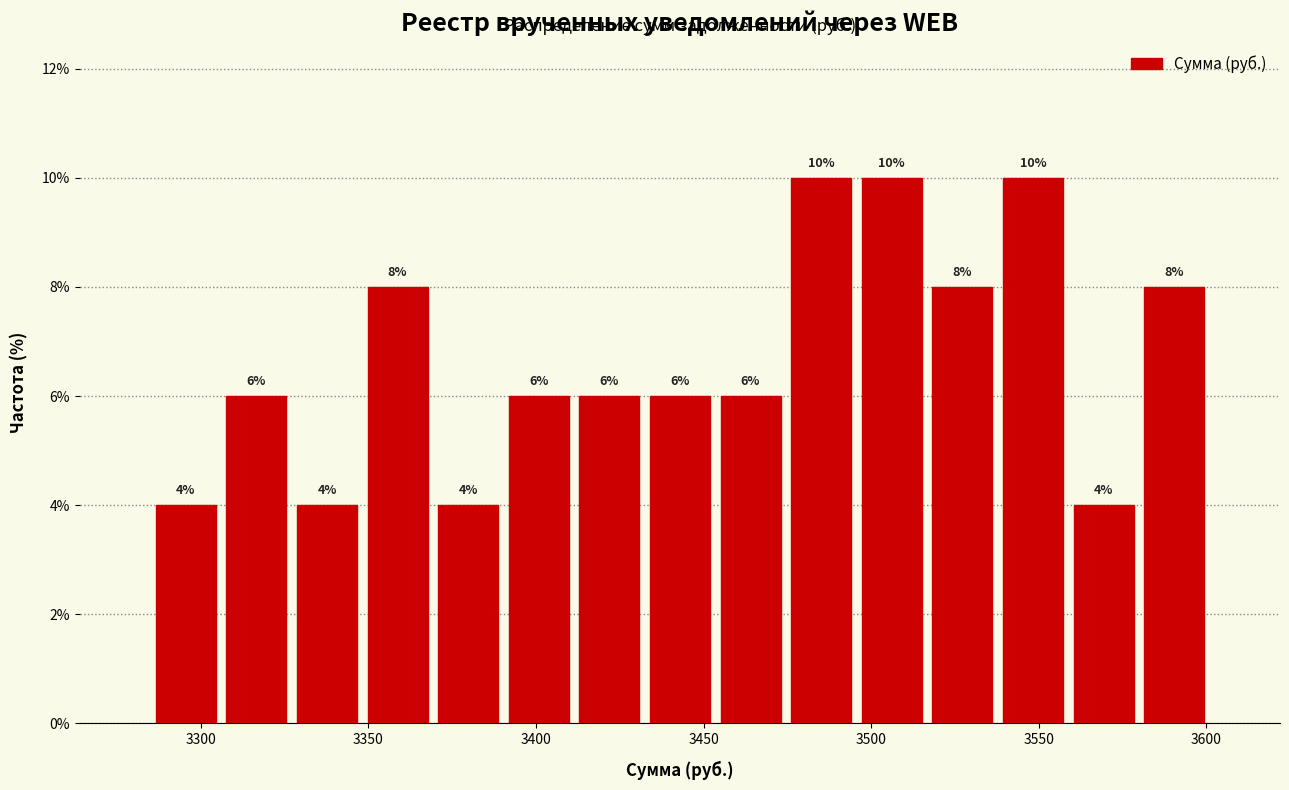

Reading left to right, list every bar in this chart as the range it spans on the x-axis followed by its height. The bar edges are not printed on the chart, so give them approximately, as read against the axis.

3285 to 3305: 4
3305 to 3325: 6
3325 to 3350: 4
3350 to 3370: 8
3370 to 3390: 4
3390 to 3410: 6
3410 to 3430: 6
3430 to 3455: 6
3455 to 3475: 6
3475 to 3495: 10
3495 to 3515: 10
3515 to 3540: 8
3540 to 3560: 10
3560 to 3580: 4
3580 to 3600: 8